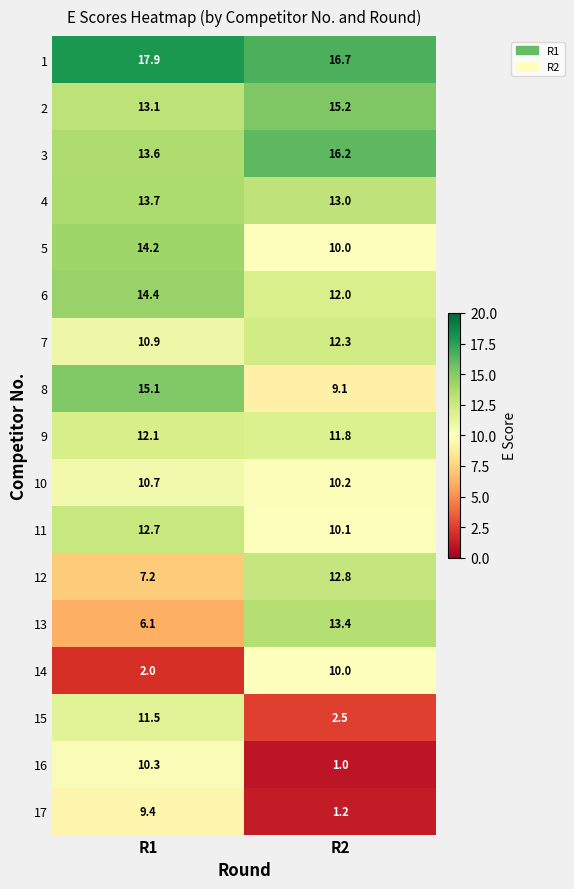

Count the number of data series in this chart.

17